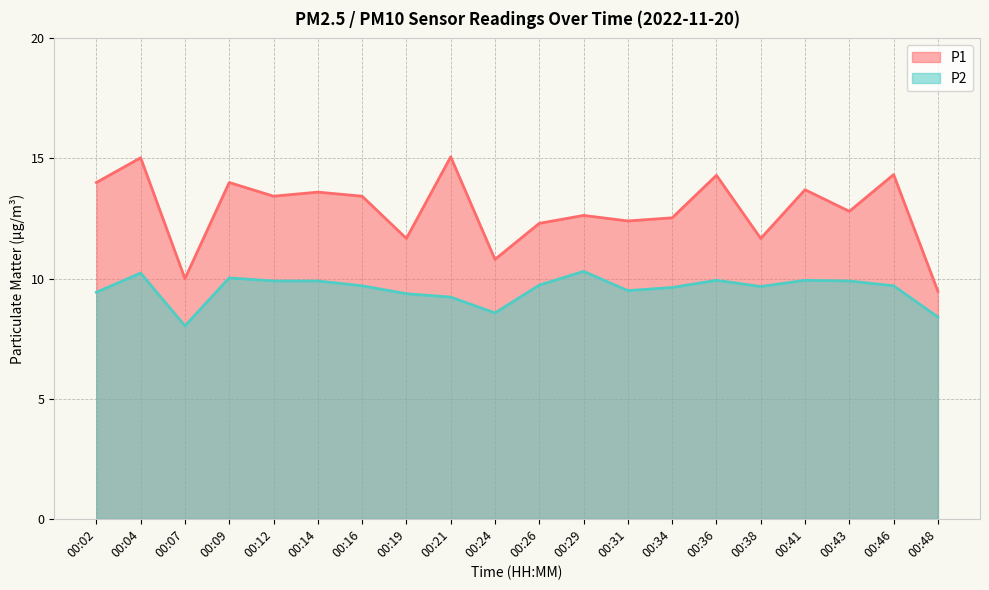

What is the value of the P1 point at the 11th from the left?

12.3